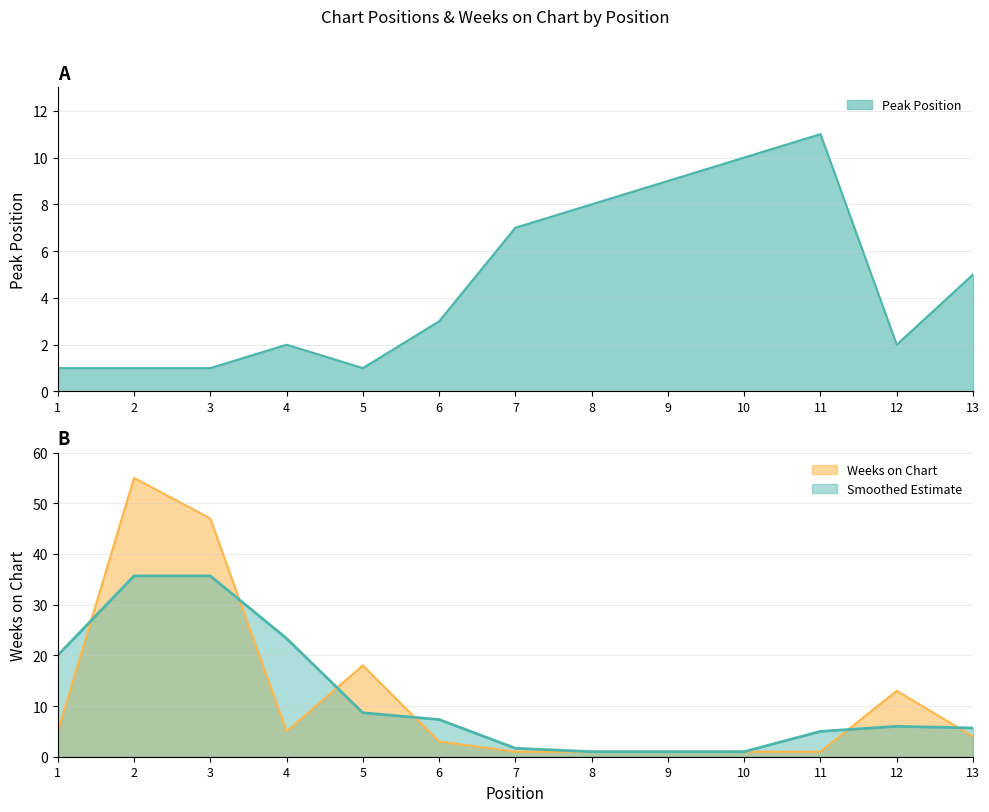

After their last crossing, which series has the higher values: Peak Position or Weeks on Chart?

Peak Position